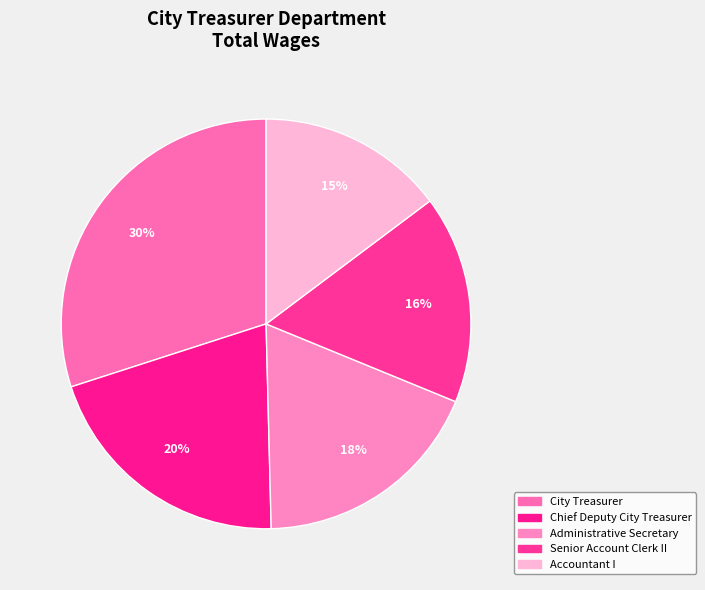

To the nearest percent, what portion does Administrative Secretary represent?

18%